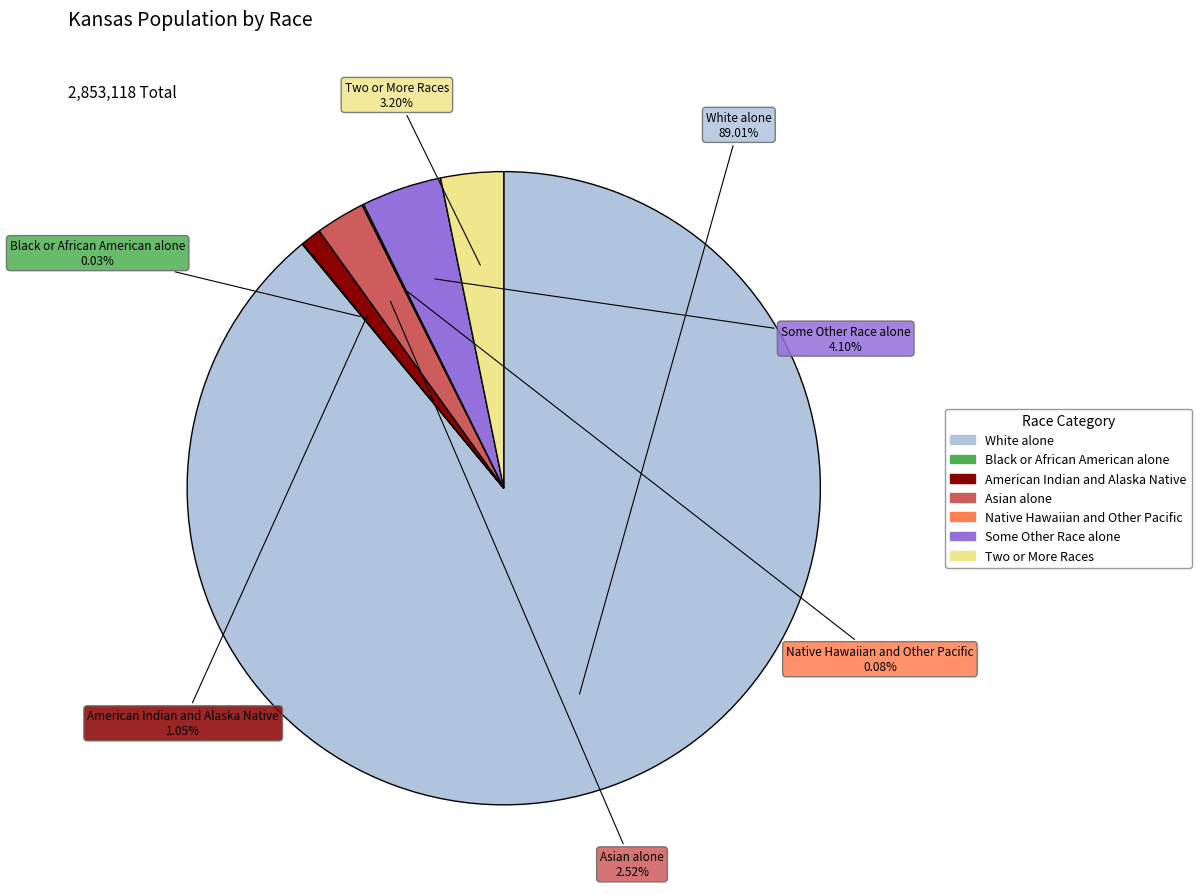

Does White alone account for over 50% of the chart?

Yes